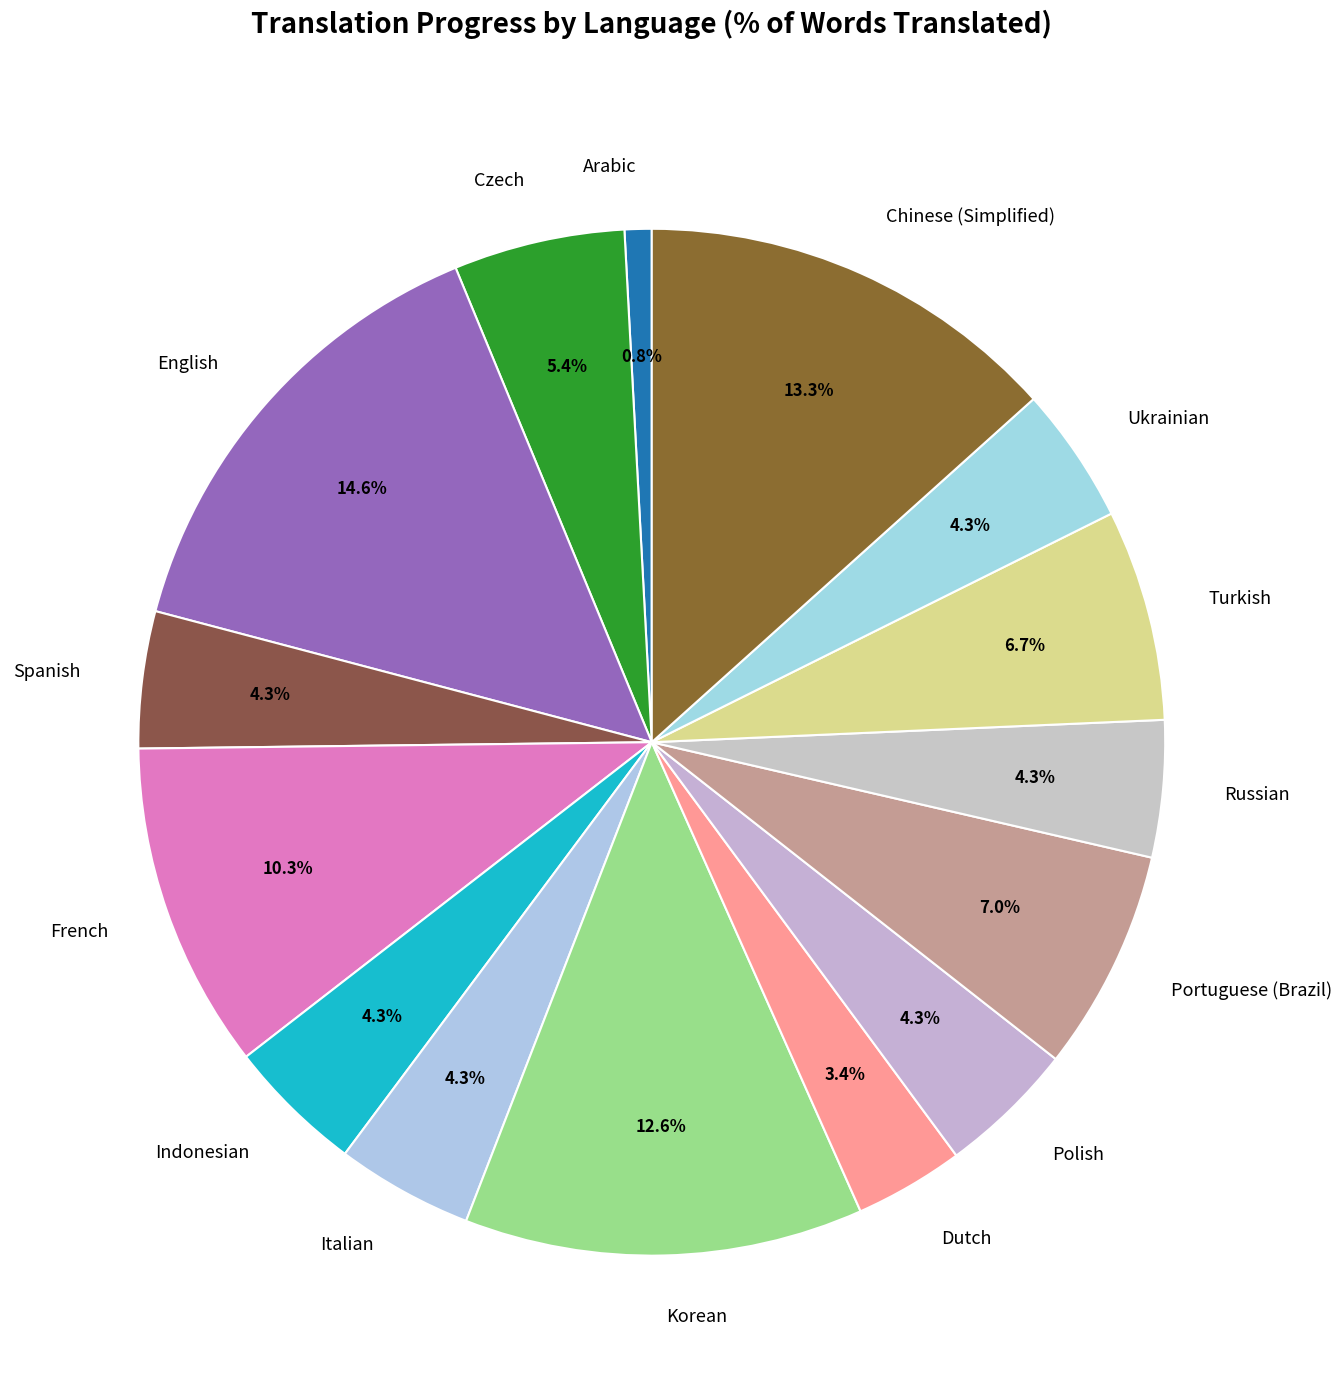

The Chinese (Simplified) slice represents 5% of the pie. True or false?

False